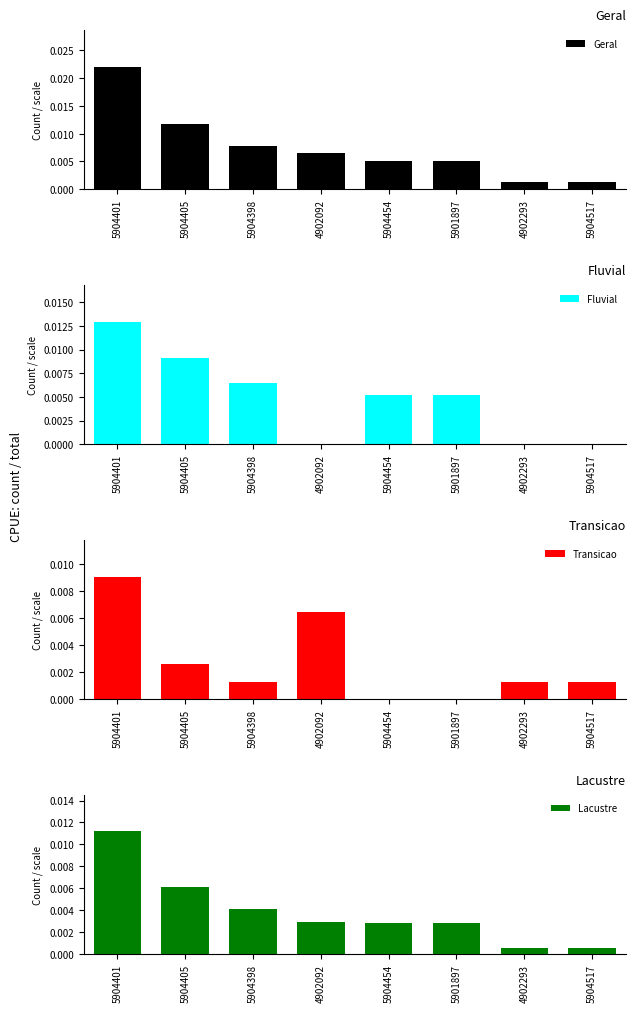

Is the value of Lacustre at 5904454 greater than the value of Transicao at 5904401?

No